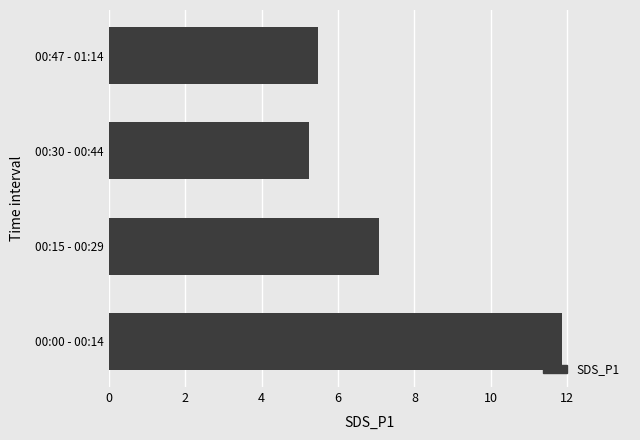

Approximately how many times larger is the value at 00:15 - 00:29 compared to 00:47 - 01:14?

1.3